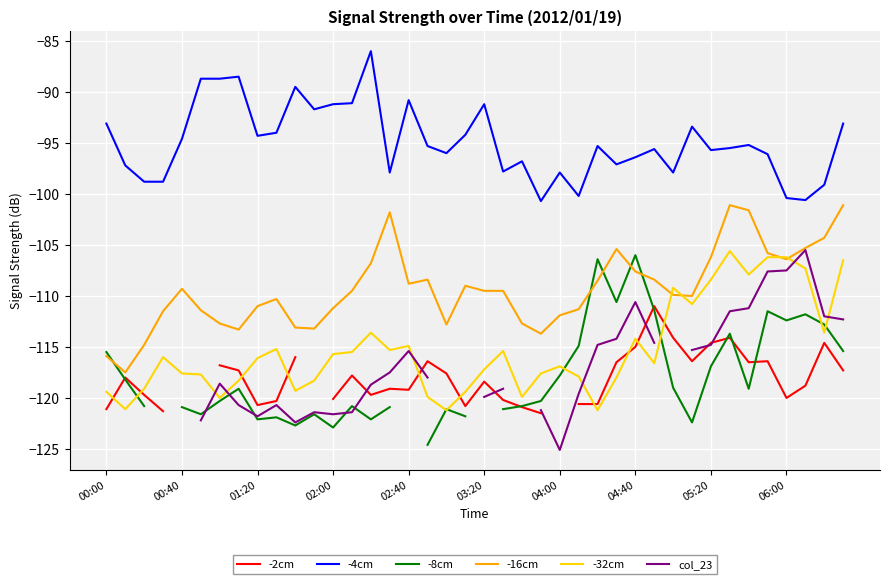

List the series in order of their peak value, lowest first.

-2cm, -8cm, -32cm, col_23, -16cm, -4cm